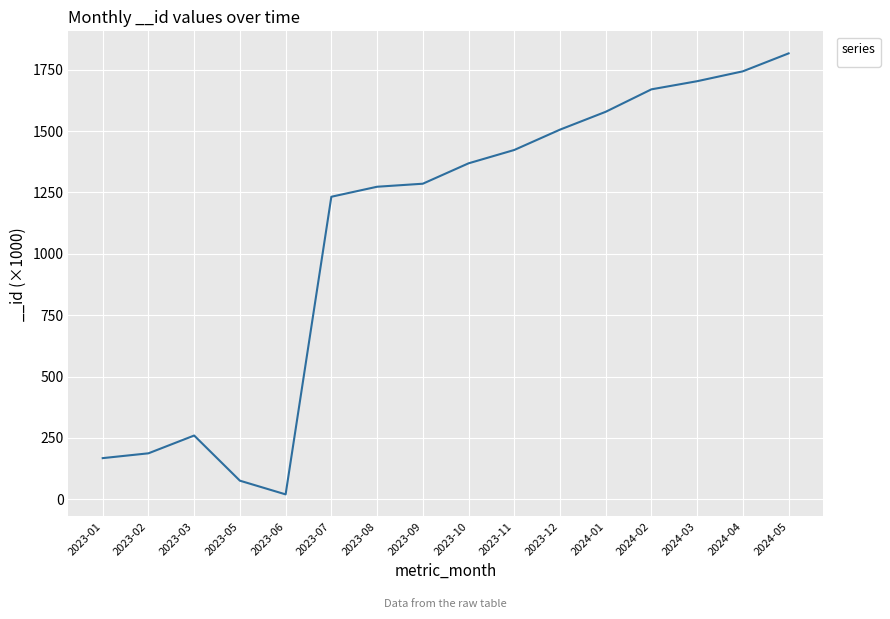

Read the value at 2023-10.

1368.7